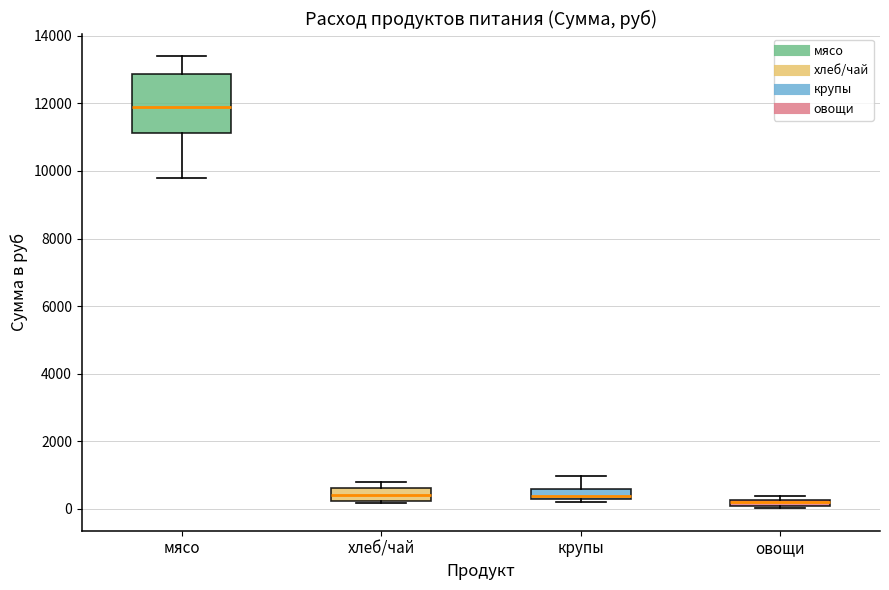

Comparing the boxes themselves (not the whiskers), which one is the tallest?

мясо